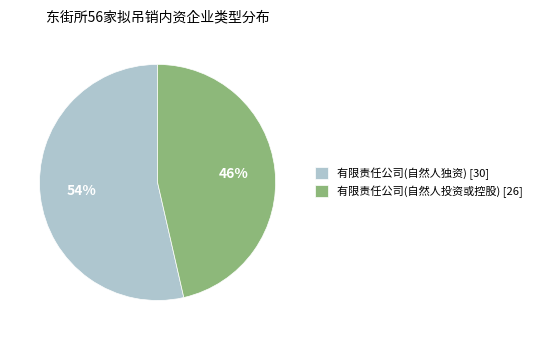

Does 有限责任公司(自然人投资或控股) account for over 50% of the chart?

No